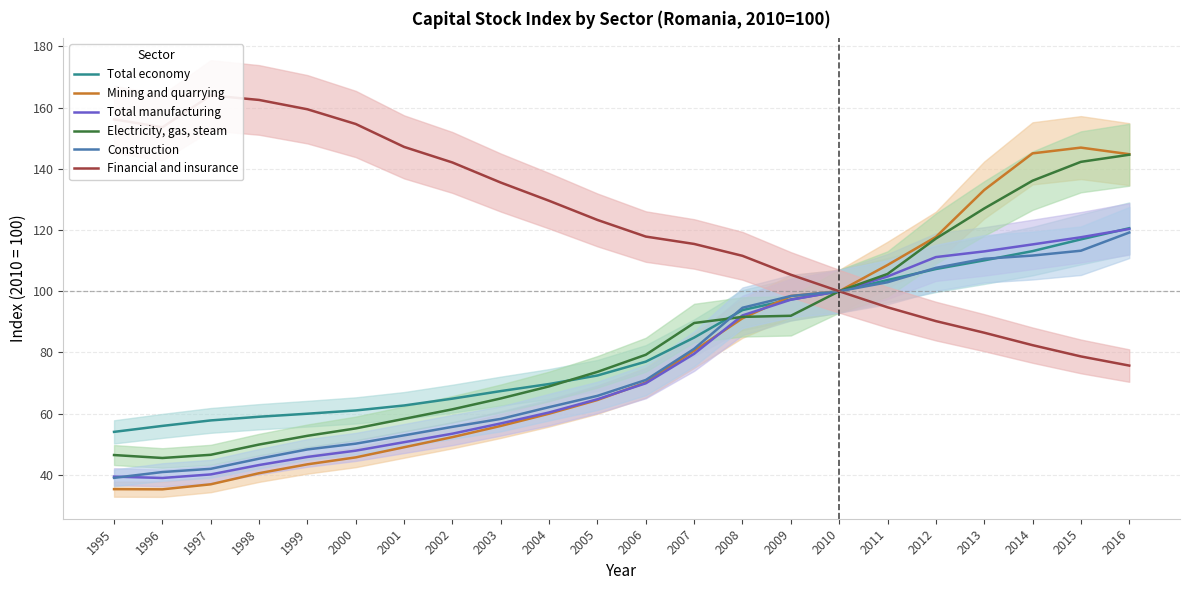

Reading left to right, what are all the values shown in this chart?

Total economy: 54.1	56.0	57.8	59.0	60.0	61.1	62.7	64.9	67.4	69.7	72.5	77.0	84.9	93.8	97.3	100.0	103.7	107.3	110.1	113.1	117.0	120.6
Mining and quarrying: 35.4	35.3	36.9	40.6	43.5	45.7	49.0	52.4	56.0	60.0	64.5	70.2	80.6	91.2	98.4	100.0	108.6	117.7	133.1	145.0	146.9	144.8
Total manufacturing: 39.5	39.0	40.2	43.2	45.9	47.9	50.7	53.5	56.8	60.4	64.7	69.9	79.6	92.1	97.2	100.0	104.8	111.2	113.0	115.3	117.6	120.3
Electricity, gas, steam: 46.5	45.5	46.6	49.9	52.8	55.2	58.3	61.4	65.0	68.9	73.7	79.3	89.6	91.6	92.0	100.0	105.7	117.2	127.0	136.1	142.3	144.6
Construction: 39.0	41.0	42.0	45.3	48.3	50.2	52.9	55.7	58.3	62.1	65.8	71.0	81.2	94.6	98.4	100.0	102.9	107.6	110.6	111.7	113.2	119.2
Financial and insurance: 156.2	153.6	164.0	162.5	159.4	154.6	147.2	142.1	135.5	129.6	123.3	117.9	115.5	111.6	105.4	100.0	94.8	90.2	86.5	82.4	78.7	75.7